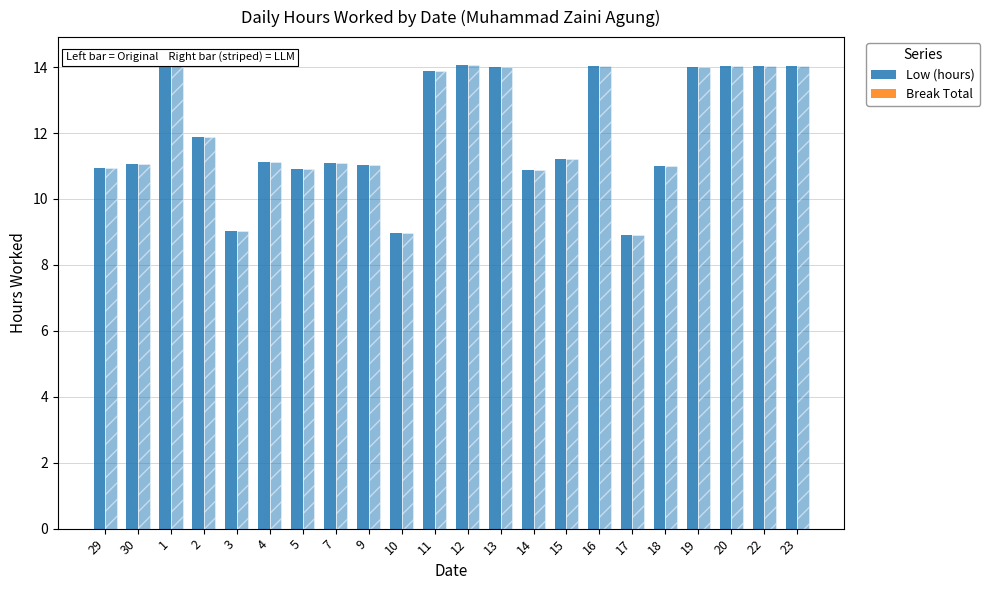

Reading right to left, what are all the values shown in this chart?

Low (hours): 14.0	14.0	14.0	14.0	11.0	8.9	14.0	11.2	10.9	14.0	14.1	13.9	9.0	11.0	11.1	10.9	11.1	9.0	11.9	14.2	11.1	10.9
Break Total: 0.0	0.0	0.0	0.0	0.0	0.0	0.0	0.0	0.0	0.0	0.0	0.0	0.0	0.0	0.0	0.0	0.0	0.0	0.0	0.0	0.0	0.0